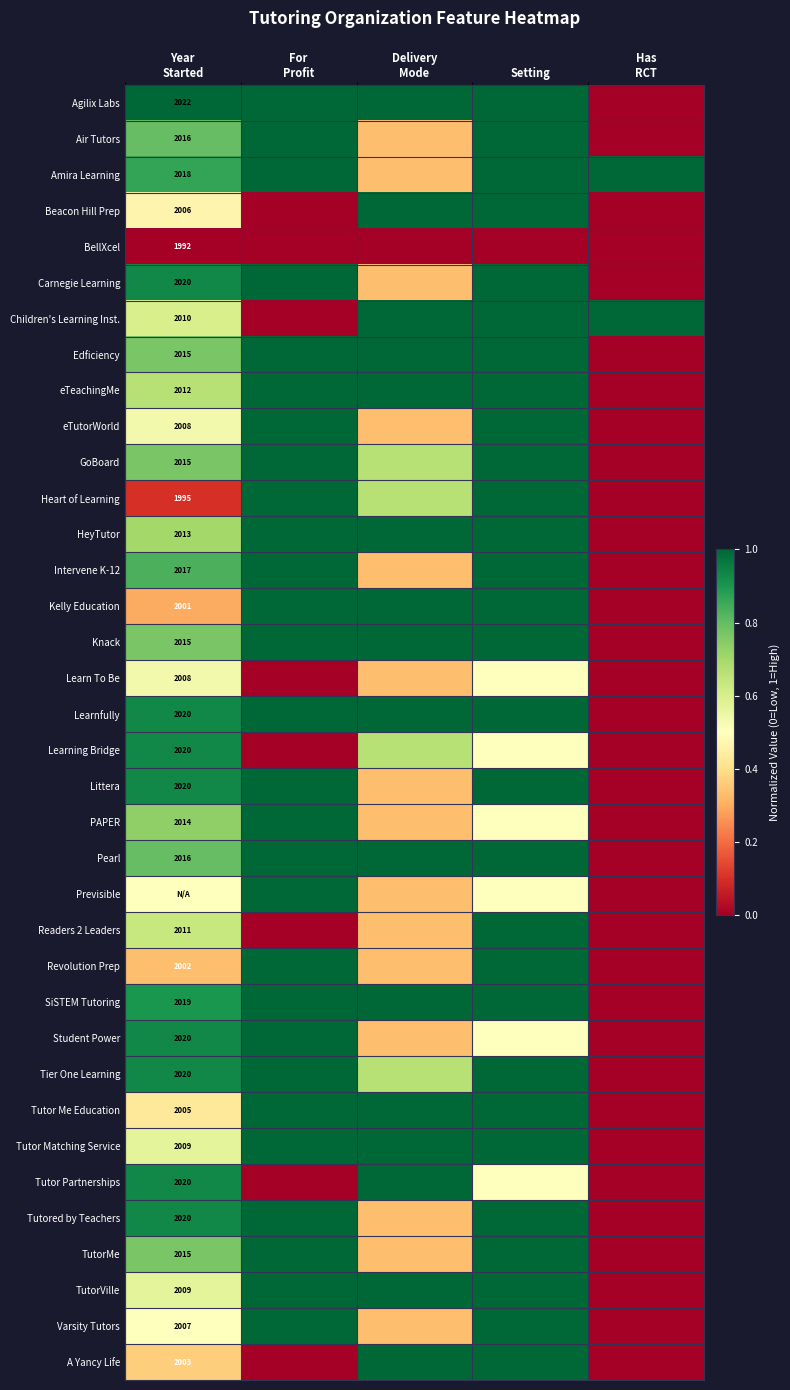

The Varsity Tutors series shows 0.1 at Year Started. True or false?

False